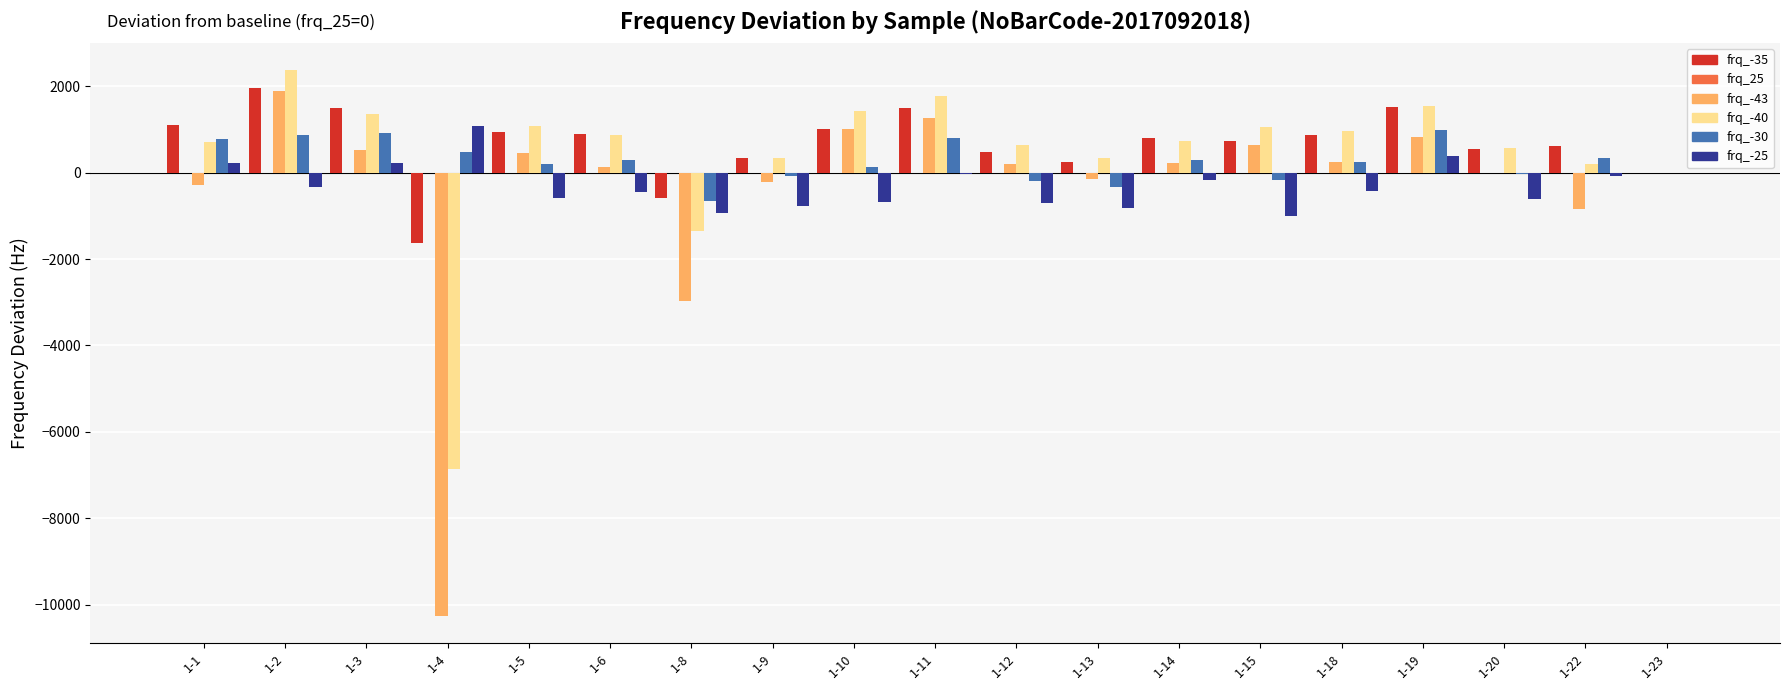

Count the number of categories in the chart.

19